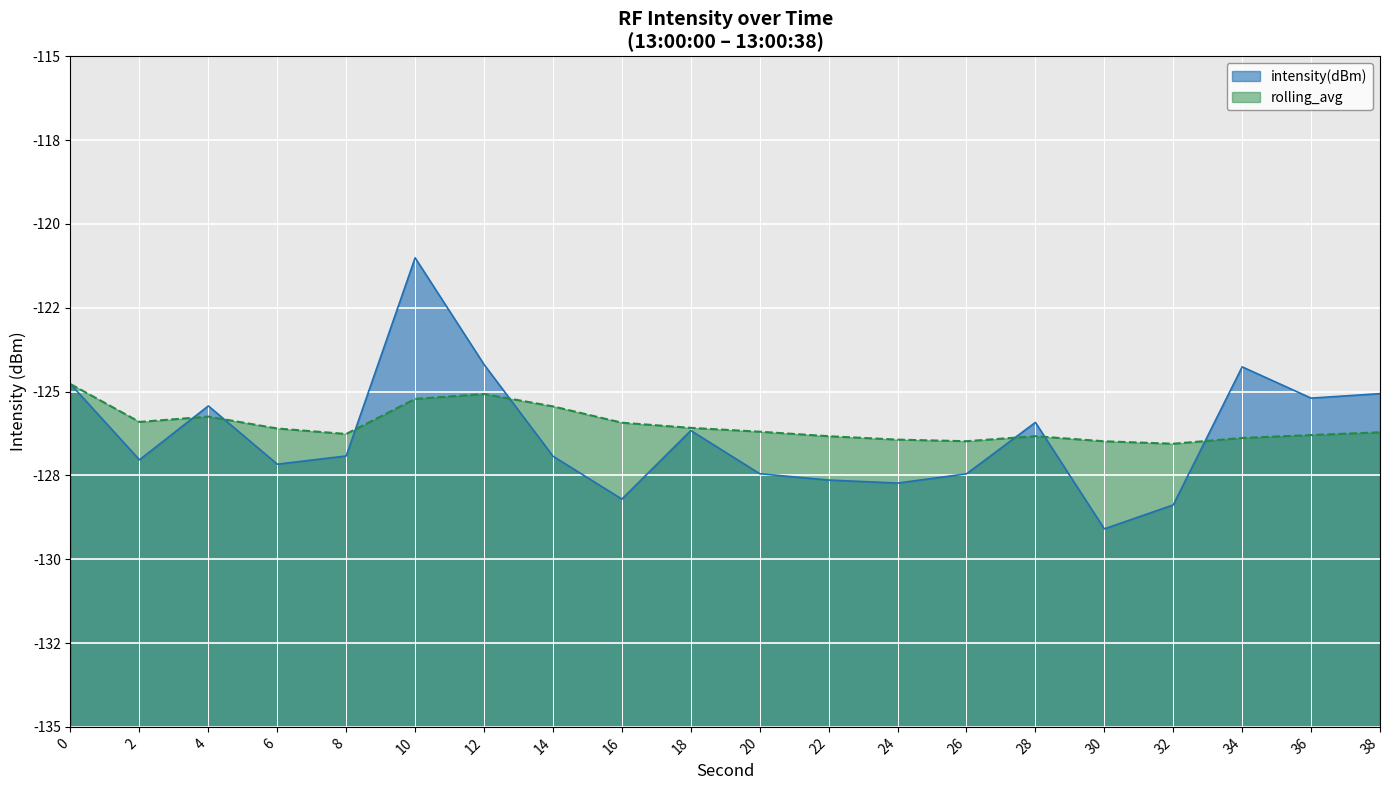

How many intersections are there between intensity(dBm) and rolling_avg?

7